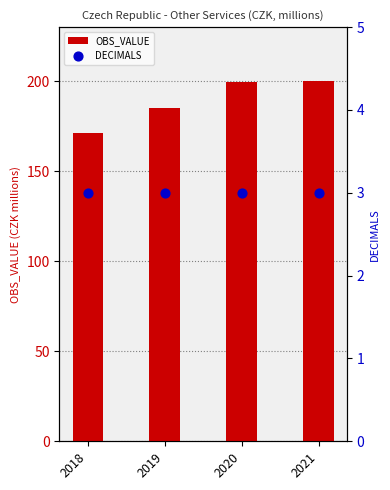

Which series contains the lowest Y value?

DECIMALS